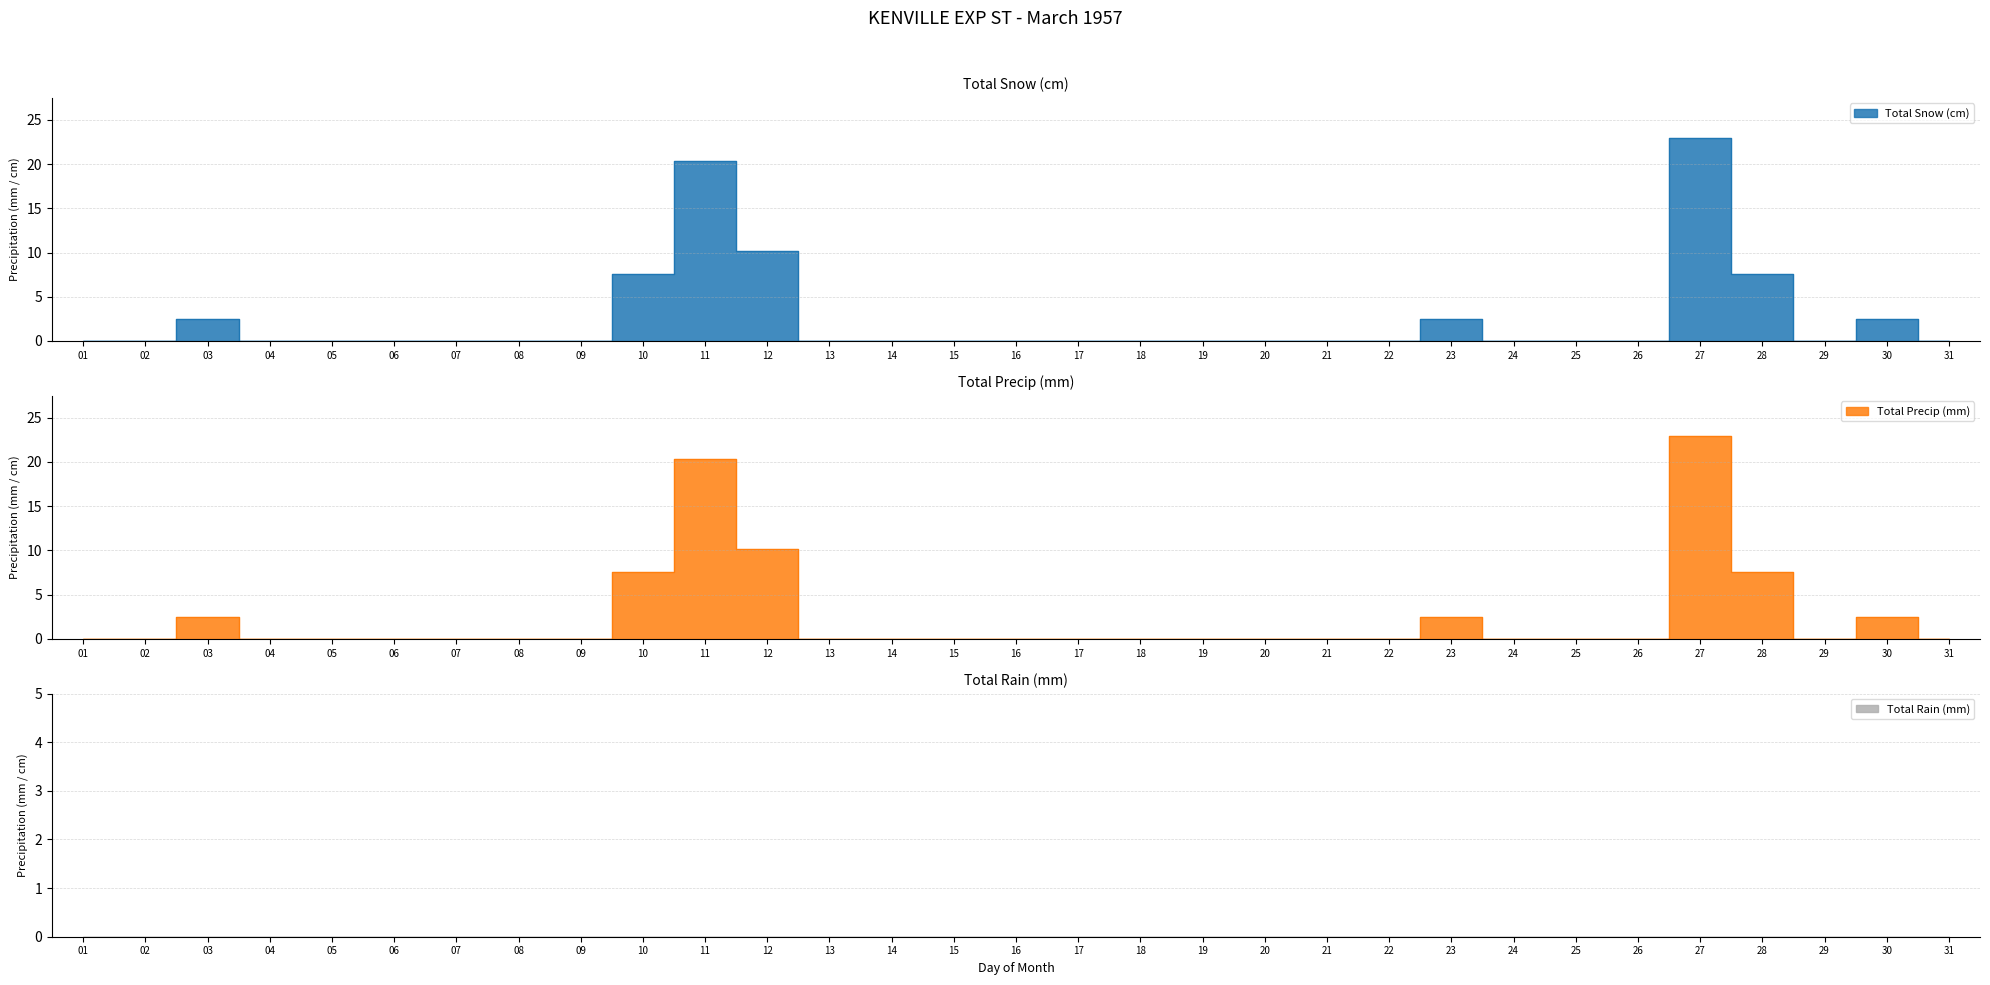

Which series has the largest range (max minus min)?

Total Snow (cm)